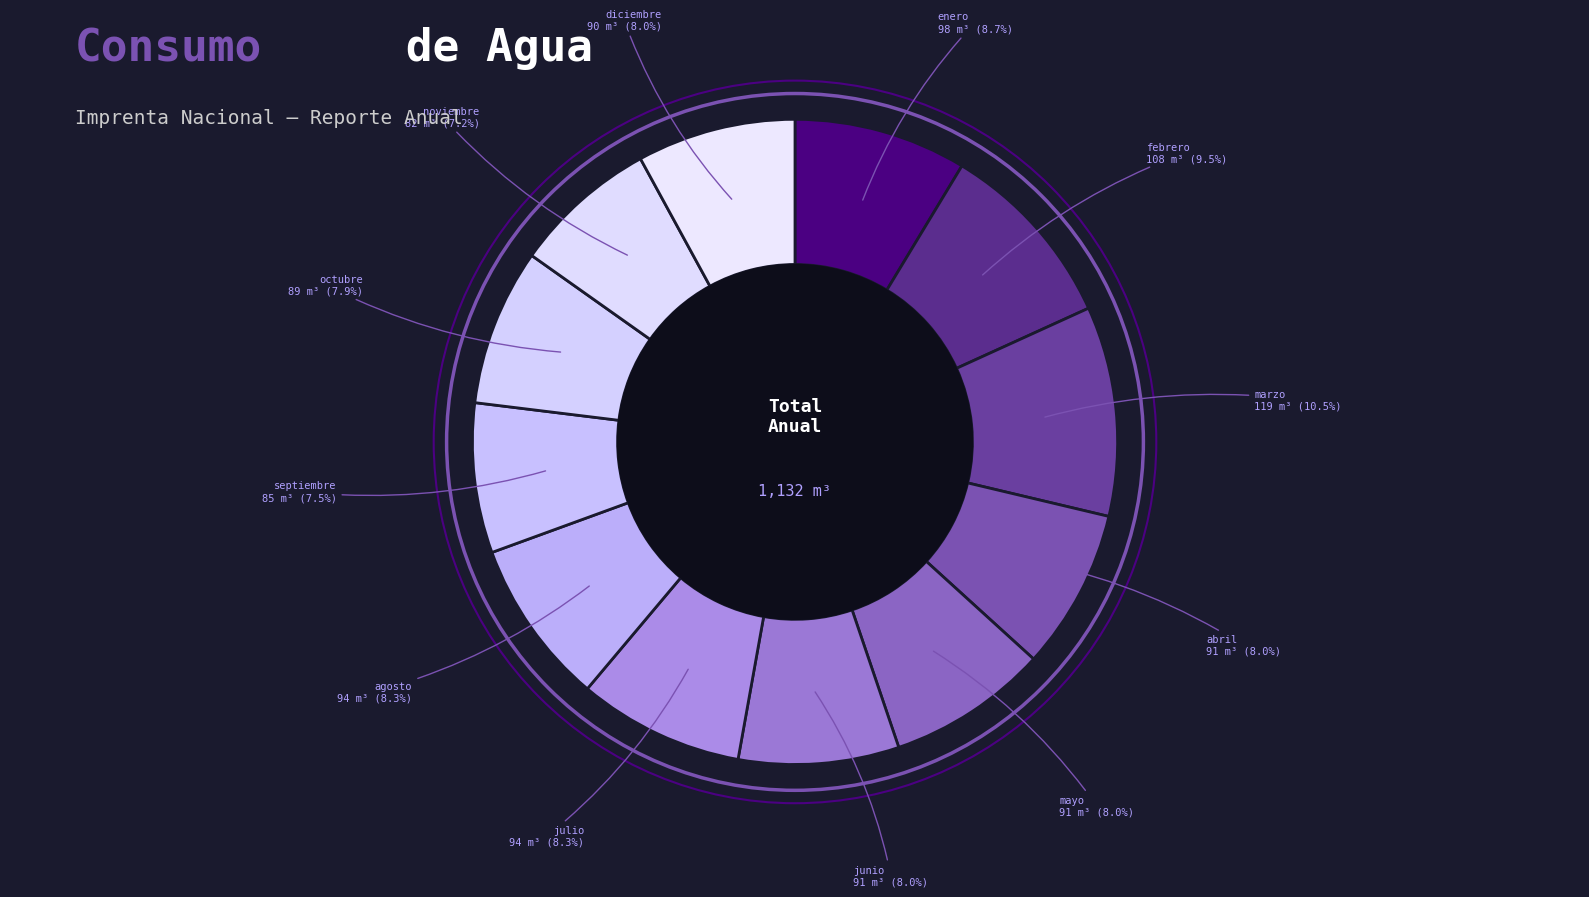

Is it true that junio is 1% of the pie?

False